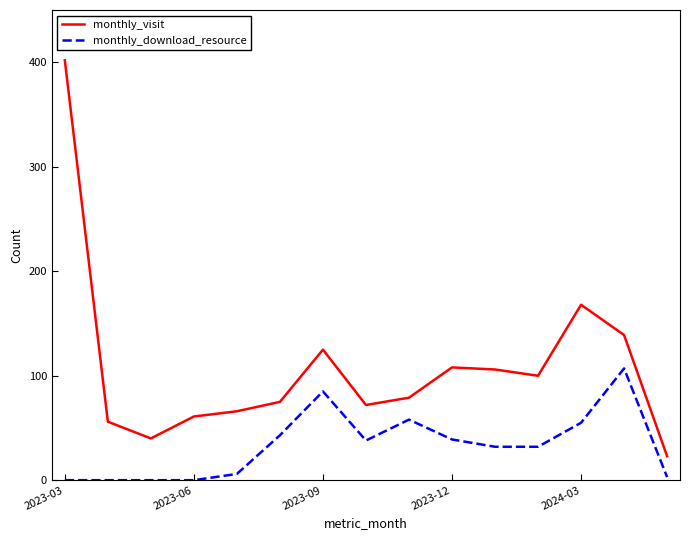

What is the difference between the maximum and minimum values in the monthly_visit series?

379